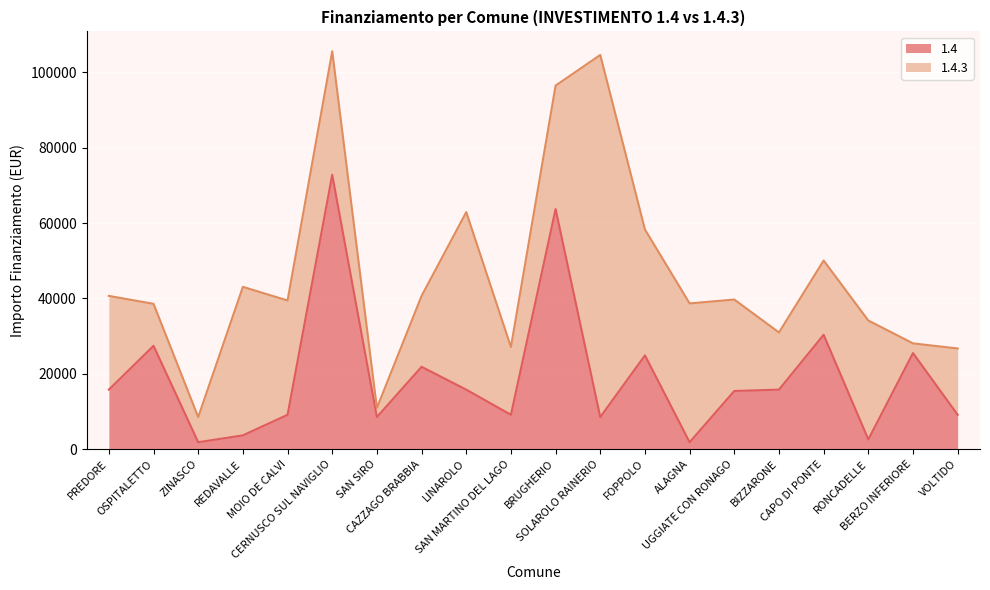

Reading left to right, what are all the values shown in this chart?

PREDORE=15782	OSPITALETTO=27424	ZINASCO=1821	REDAVALLE=3642	MOIO DE CALVI=9105	CERNUSCO SUL NAVIGLIO=72840	SAN SIRO=8498	CAZZAGO BRABBIA=21852	LINAROLO=15782	SAN MARTINO DEL LAGO=9105	BRUGHERIO=63735	SOLAROLO RAINERIO=8498	FOPPOLO=24887	ALAGNA=1821	UGGIATE CON RONAGO=15426	BIZZARONE=15782	CAPO DI PONTE=30350	RONCADELLE=2571	BERZO INFERIORE=25494	VOLTIDO=9105